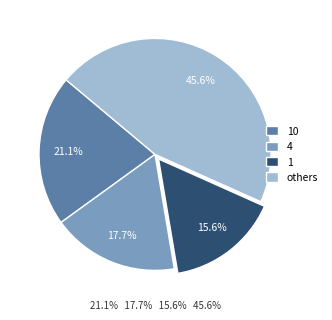

Is 4 the majority of the pie?

No